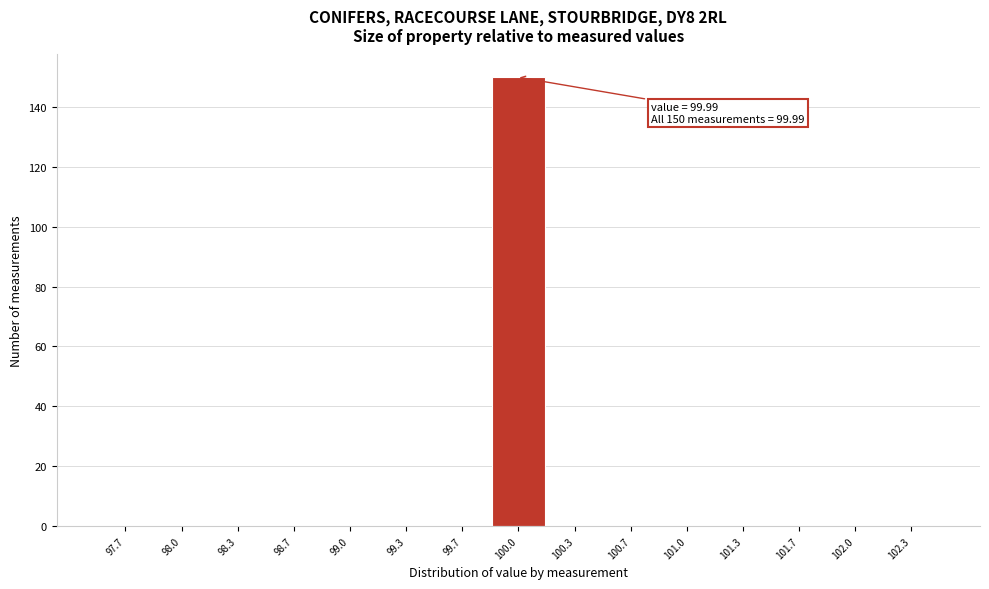

Over which range of the x-axis is the bar tallest?

99.85 to 100.15